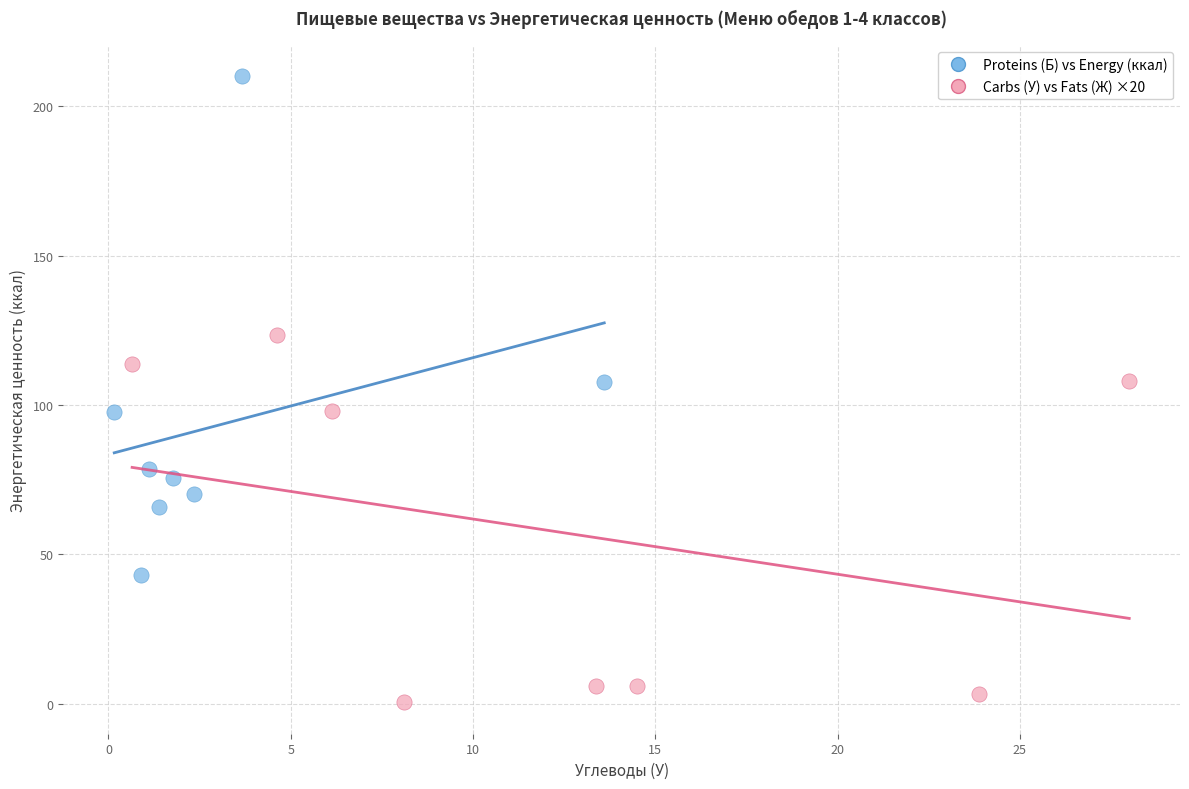

Which series contains the highest Y value?

Proteins (Б) vs Energy (ккал)